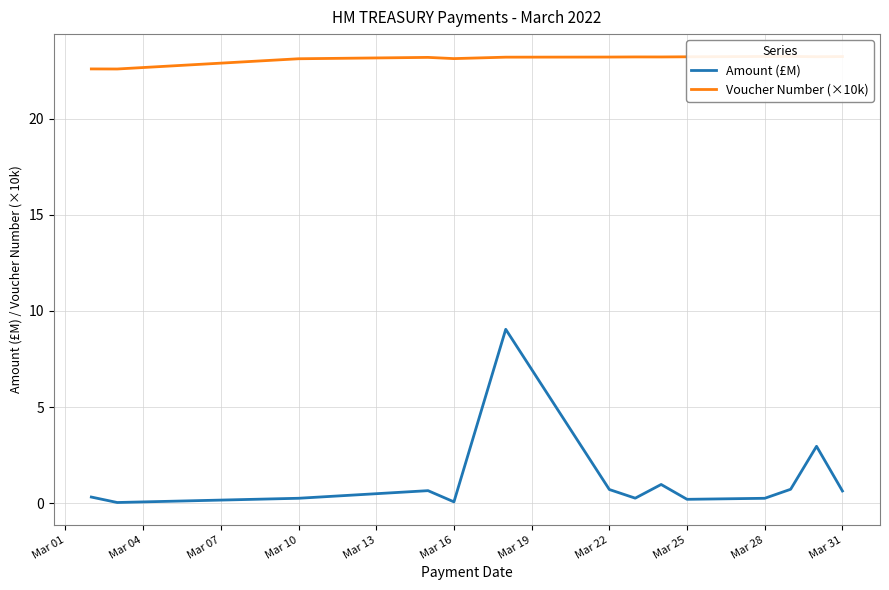

Rank the series by their average value, from highest to lowest.

Voucher Number (×10k), Amount (£M)